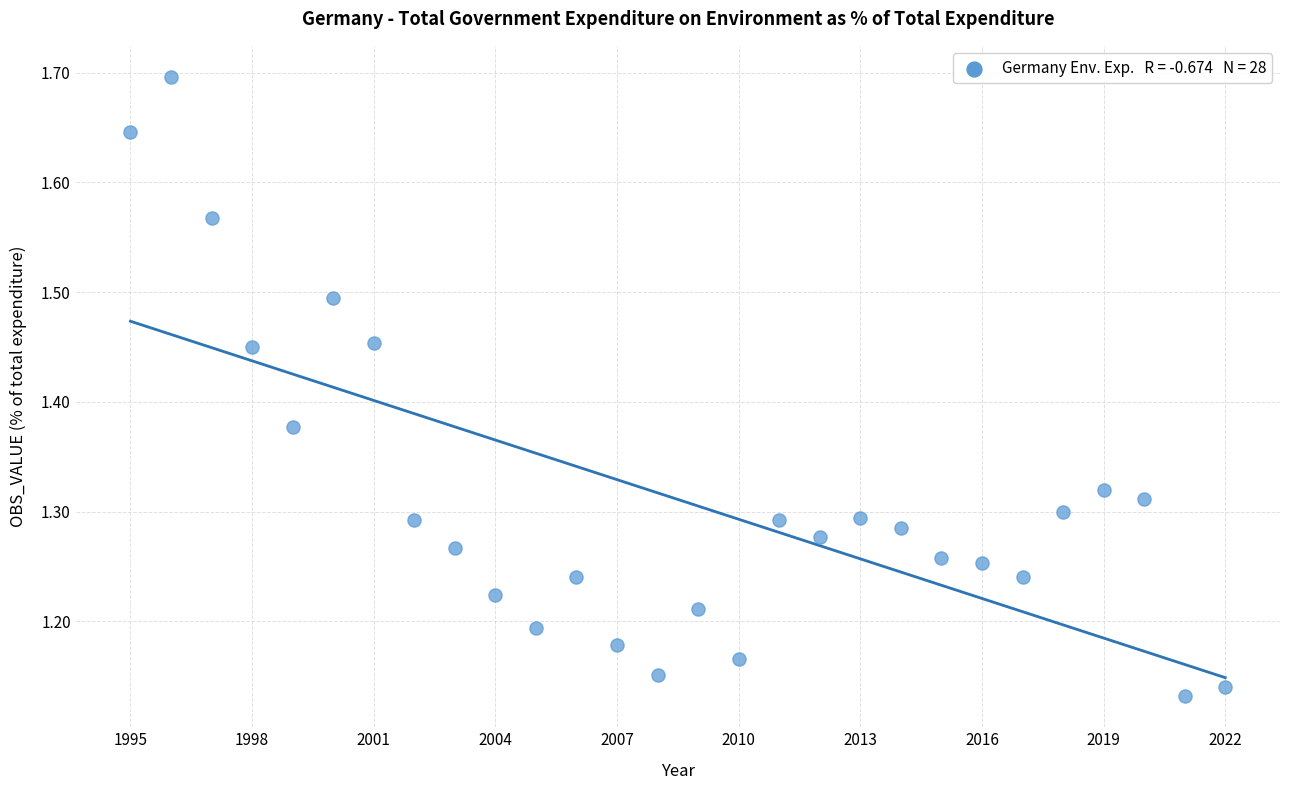

What is the range of X values (max minus min)?

27.0